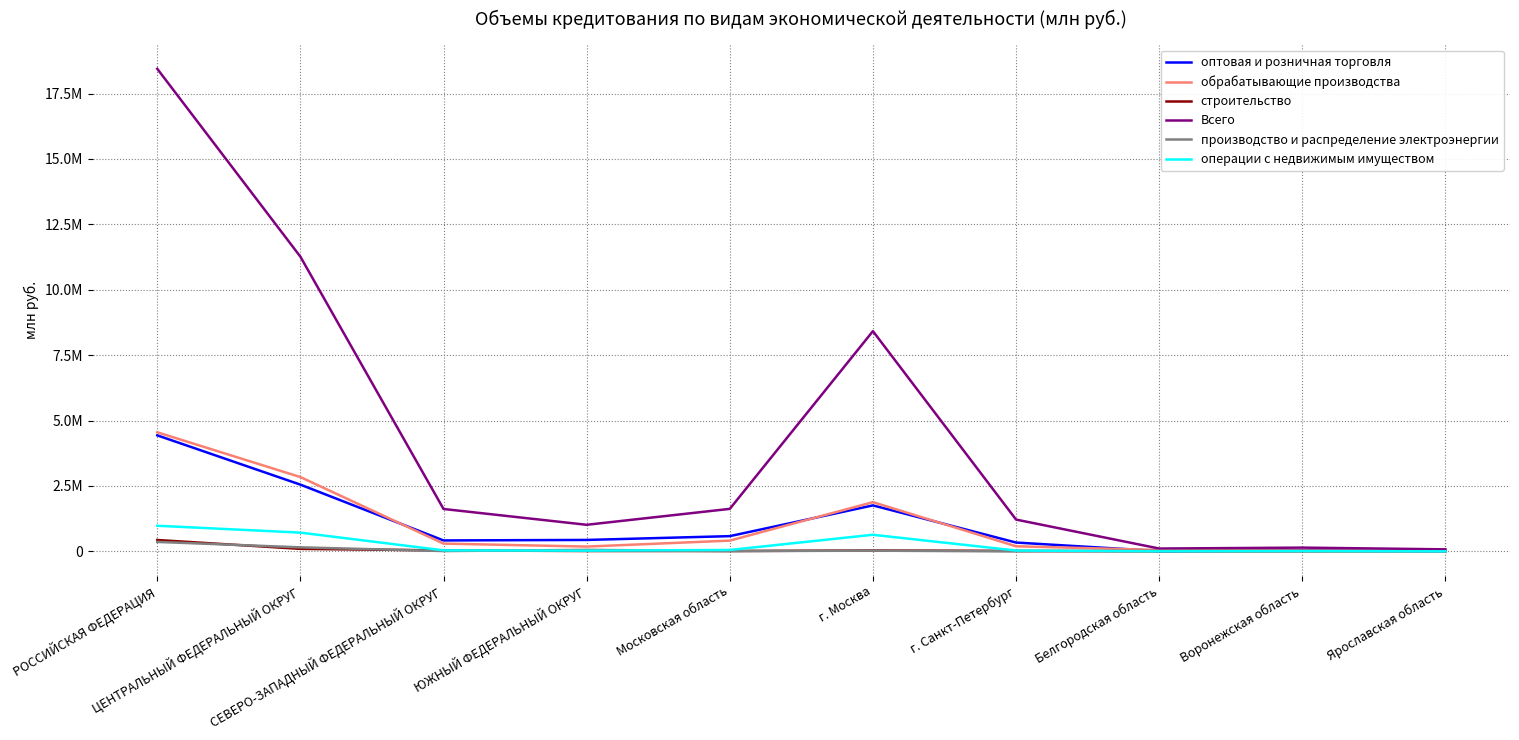

In операции с недвижимым имуществом, how many points are lower than both neighbors (excluding endpoints)?

2